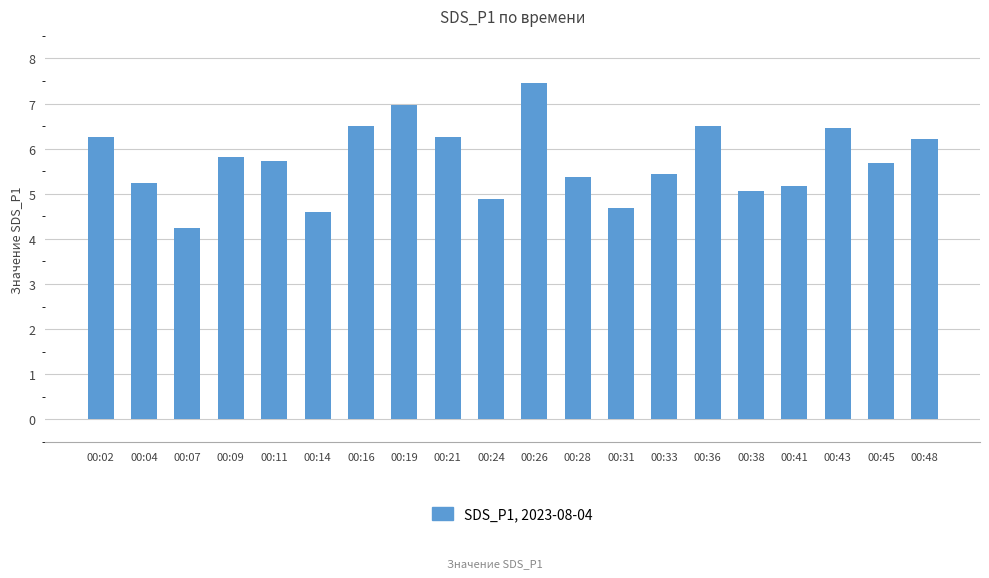

What is the difference between the maximum and minimum values?

3.2